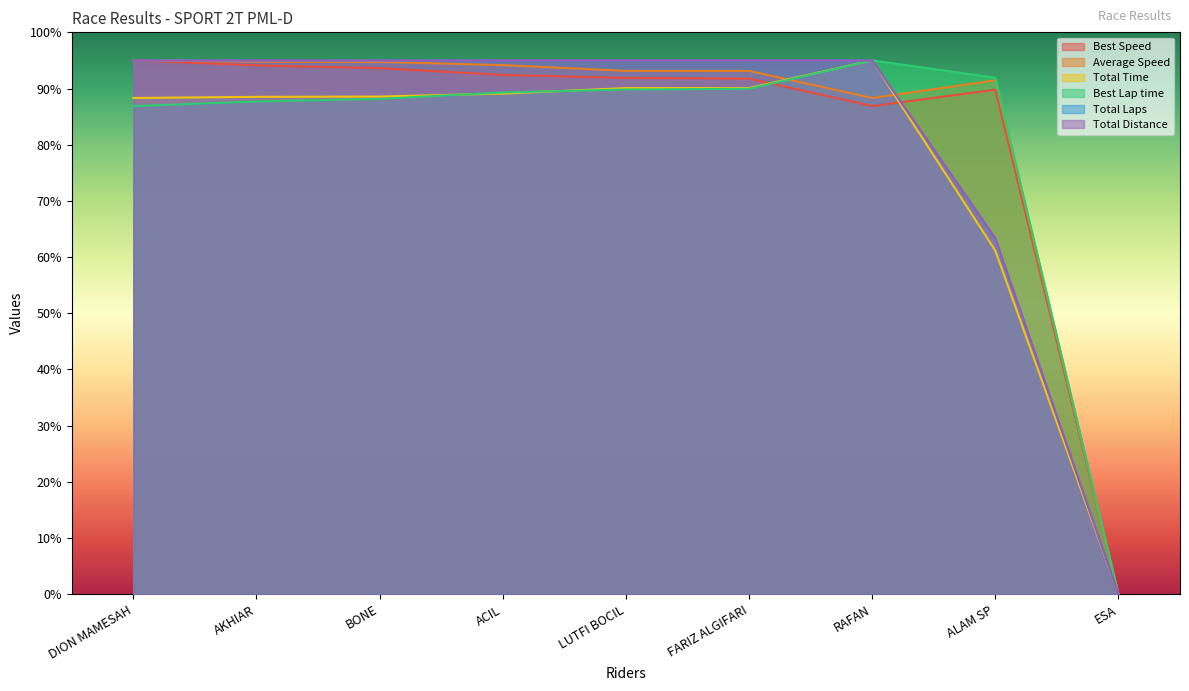

What is the maximum value for Total Distance?

95.0